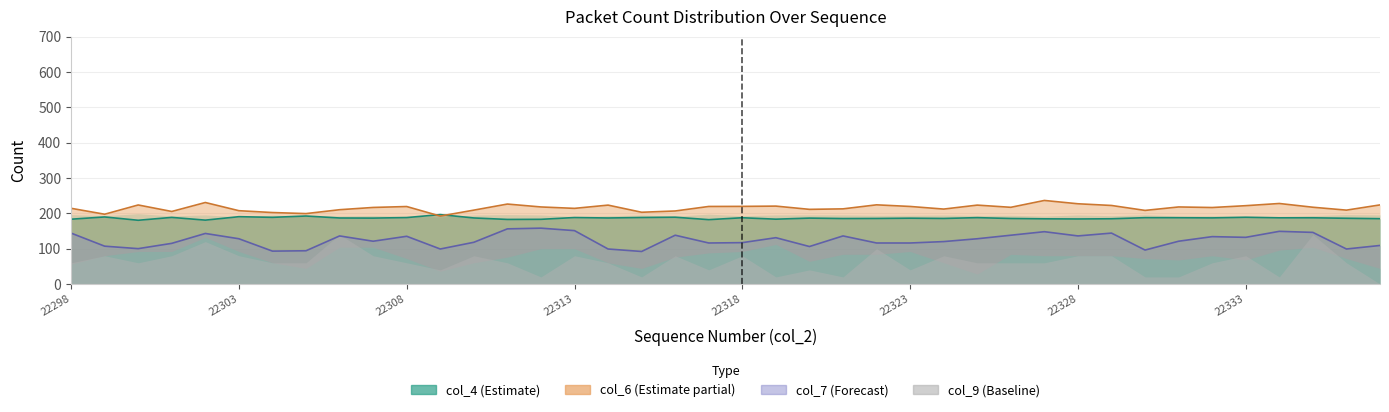

Which series changed the most between 12 and 34?

col_7 line